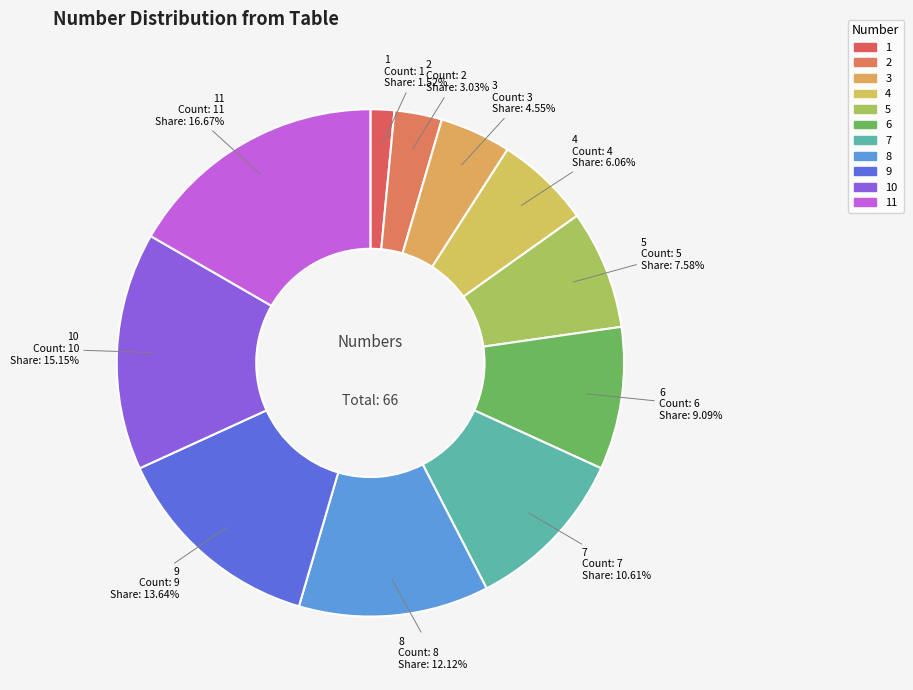

Rank the categories by value from lowest to highest.

1, 2, 3, 4, 5, 6, 7, 8, 9, 10, 11